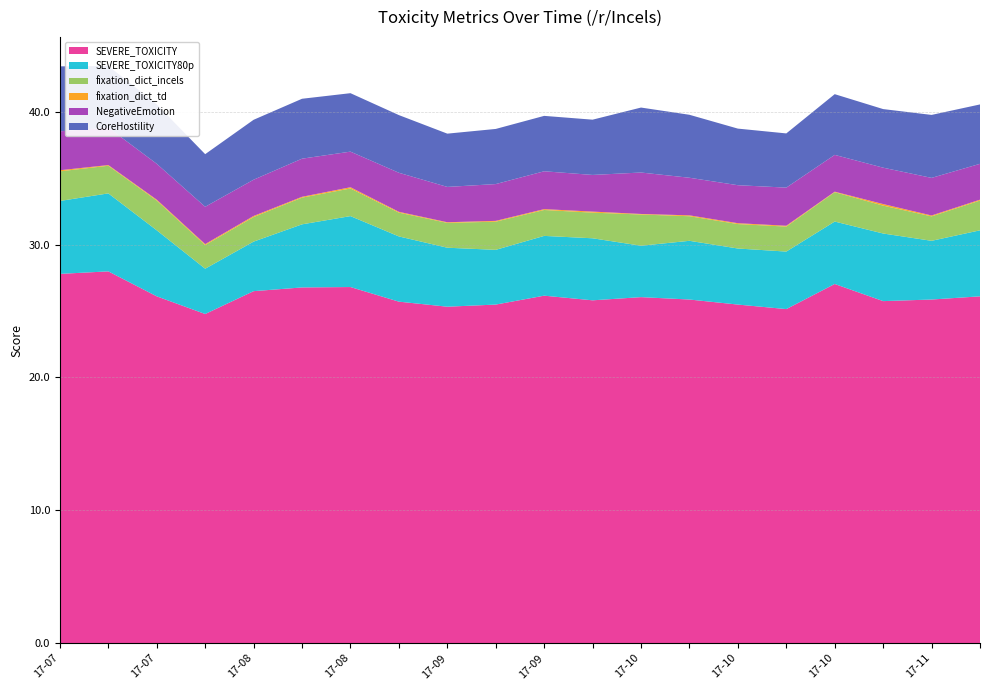

Reading left to right, extract all data points from this chart.

SEVERE_TOXICITY: 2017-07-11=27.8	2017-07-18=28.0	2017-07-25=26.1	2017-08-01=24.8	2017-08-08=26.5	2017-08-15=26.8	2017-08-22=26.8	2017-08-29=25.7	2017-09-05=25.3	2017-09-12=25.5	2017-09-19=26.1	2017-09-26=25.8	2017-10-03=26.0	2017-10-10=25.9	2017-10-17=25.5	2017-10-24=25.1	2017-10-31=27.0	2017-11-07=25.7	2017-11-14=25.9	2017-11-21=26.1
SEVERE_TOXICITY80p: 2017-07-11=5.5	2017-07-18=5.9	2017-07-25=5.0	2017-08-01=3.4	2017-08-08=3.7	2017-08-15=4.8	2017-08-22=5.3	2017-08-29=4.9	2017-09-05=4.4	2017-09-12=4.1	2017-09-19=4.5	2017-09-26=4.7	2017-10-03=3.9	2017-10-10=4.4	2017-10-17=4.2	2017-10-24=4.3	2017-10-31=4.7	2017-11-07=5.1	2017-11-14=4.4	2017-11-21=5.0
fixation_dict_incels: 2017-07-11=2.2	2017-07-18=2.1	2017-07-25=2.2	2017-08-01=1.8	2017-08-08=1.9	2017-08-15=2.0	2017-08-22=2.1	2017-08-29=1.8	2017-09-05=1.9	2017-09-12=2.1	2017-09-19=1.9	2017-09-26=1.9	2017-10-03=2.4	2017-10-10=1.9	2017-10-17=1.8	2017-10-24=1.9	2017-10-31=2.2	2017-11-07=2.1	2017-11-14=1.8	2017-11-21=2.2
fixation_dict_td: 2017-07-11=0.1	2017-07-18=0.1	2017-07-25=0.1	2017-08-01=0.1	2017-08-08=0.1	2017-08-15=0.1	2017-08-22=0.1	2017-08-29=0.1	2017-09-05=0.0	2017-09-12=0.1	2017-09-19=0.1	2017-09-26=0.1	2017-10-03=0.0	2017-10-10=0.1	2017-10-17=0.1	2017-10-24=0.1	2017-10-31=0.0	2017-11-07=0.1	2017-11-14=0.1	2017-11-21=0.1
NegativeEmotion: 2017-07-11=2.9	2017-07-18=2.8	2017-07-25=2.7	2017-08-01=2.8	2017-08-08=2.7	2017-08-15=2.9	2017-08-22=2.7	2017-08-29=2.9	2017-09-05=2.7	2017-09-12=2.8	2017-09-19=2.9	2017-09-26=2.8	2017-10-03=3.1	2017-10-10=2.8	2017-10-17=2.9	2017-10-24=2.9	2017-10-31=2.8	2017-11-07=2.7	2017-11-14=2.8	2017-11-21=2.7
CoreHostility: 2017-07-11=4.9	2017-07-18=4.6	2017-07-25=4.5	2017-08-01=4.0	2017-08-08=4.5	2017-08-15=4.5	2017-08-22=4.4	2017-08-29=4.3	2017-09-05=4.0	2017-09-12=4.2	2017-09-19=4.2	2017-09-26=4.2	2017-10-03=4.9	2017-10-10=4.7	2017-10-17=4.3	2017-10-24=4.1	2017-10-31=4.6	2017-11-07=4.4	2017-11-14=4.7	2017-11-21=4.5